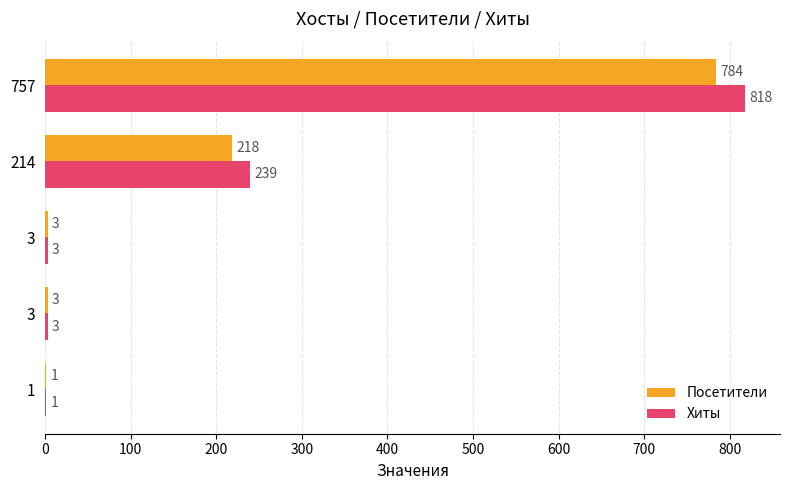

Where is Посетители nearest to the value 392?

214